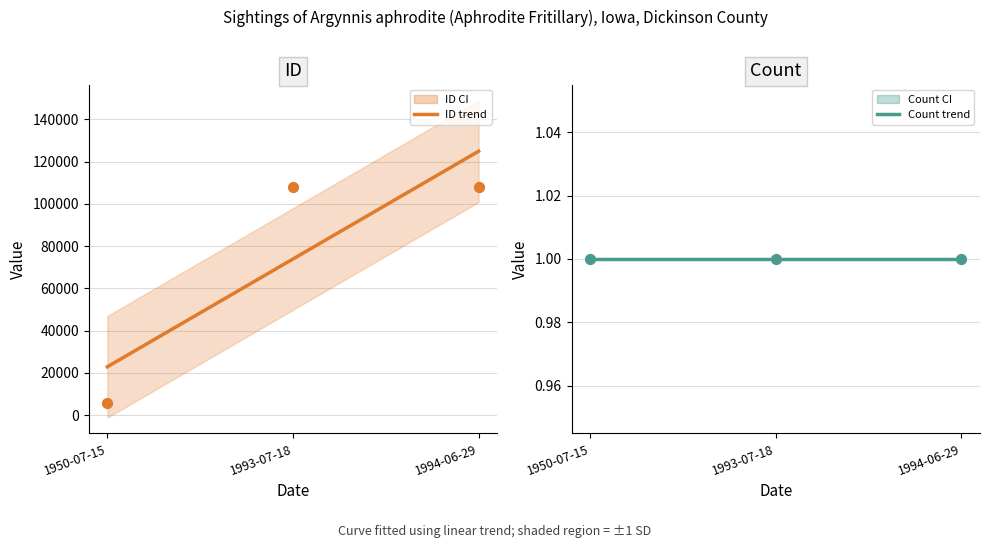

Approximately how many times larger is the value at 1994-06-29 compared to 1993-07-18?

1.0